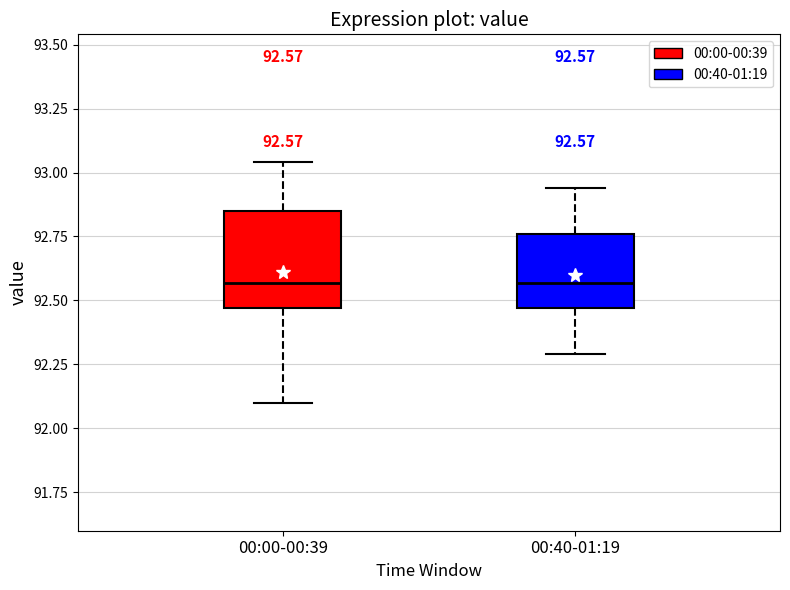

Comparing the boxes themselves (not the whiskers), which one is the tallest?

00:00-00:39